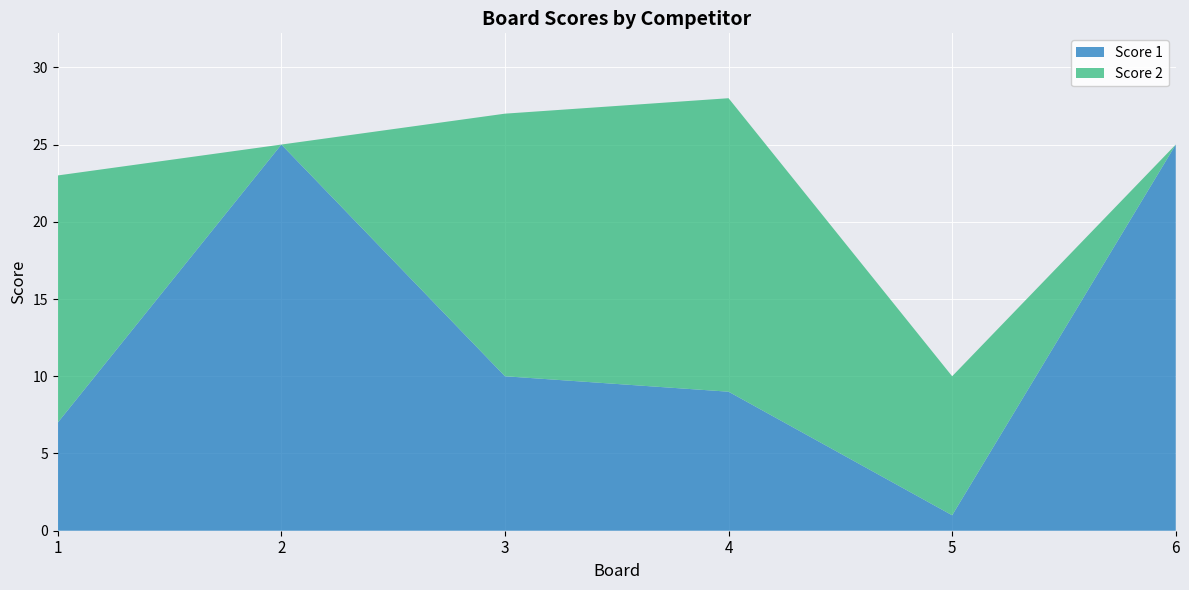

Reading right to left, extract all data points from this chart.

Score 1: 6=25	5=1	4=9	3=10	2=25	1=7
Score 2: 6=0	5=9	4=19	3=17	2=0	1=16